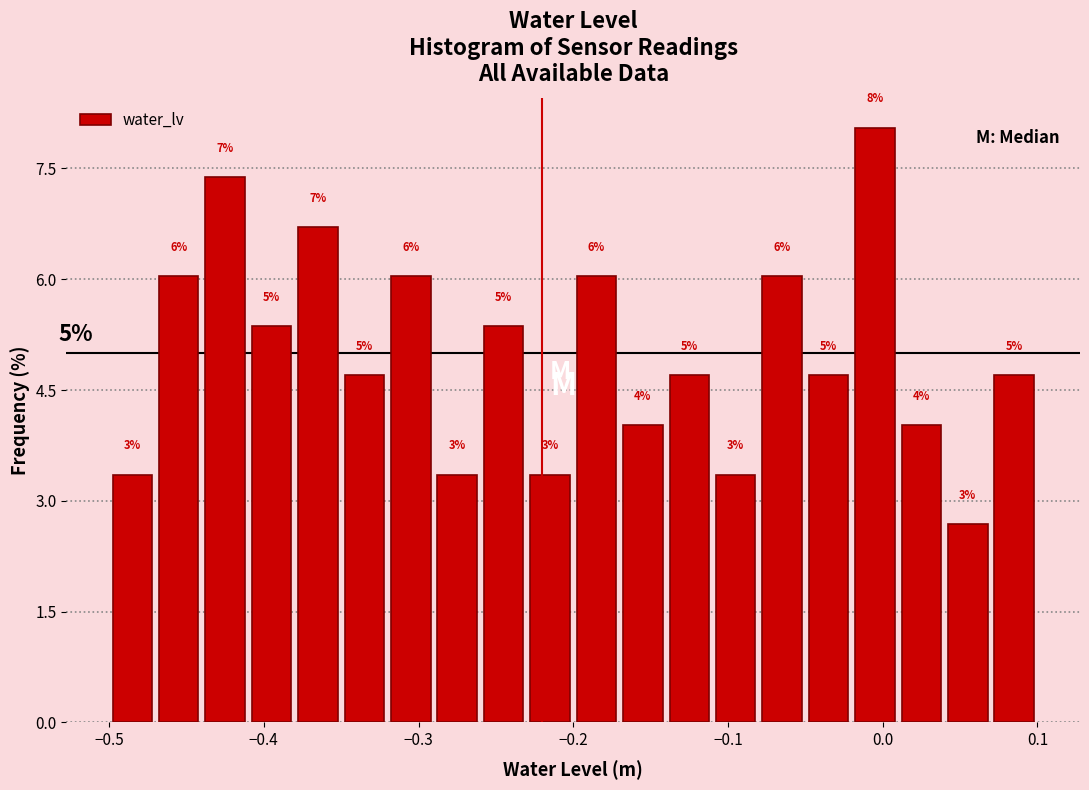

Around what value on the x-axis is the tallest bar? Give the approximate position of its centre, as read against the axis.

0.00